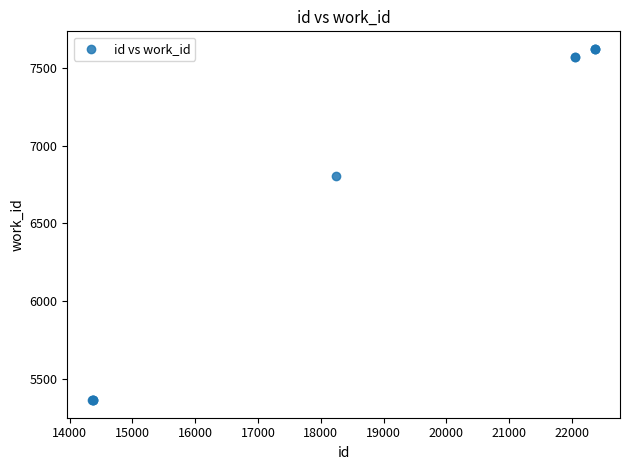

What Y value in the scatter plot is closest to 6492?

6807